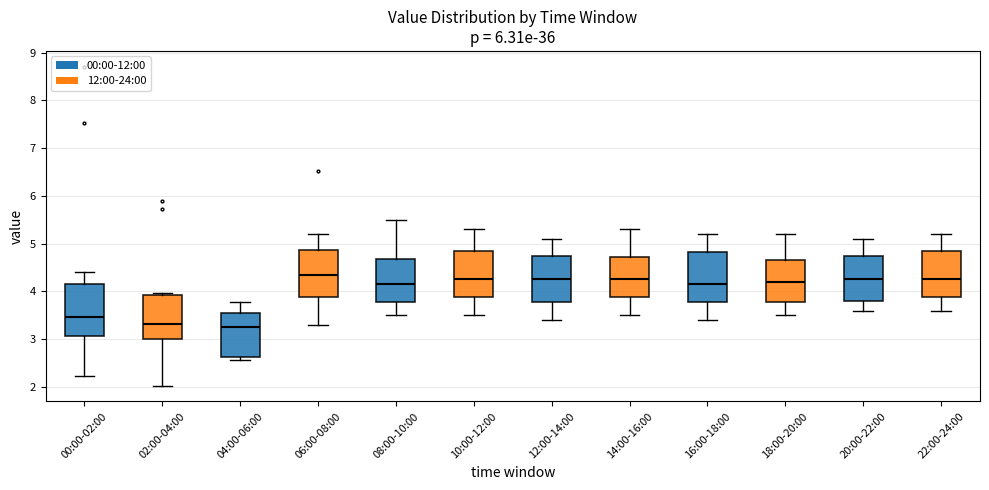

Reading left to right, transcribe this box plot: for each box, give where its median line is, the range the box spans, and where its two whiskers end, as read against the y-axis. The values are not printed on the chart, so give them approximately, as read against the axis.

00:00-02:00: median 3.5, box 3.1 to 4.2, whiskers 2.2 to 4.4
02:00-04:00: median 3.3, box 3.0 to 3.9, whiskers 2.0 to 4.0
04:00-06:00: median 3.3, box 2.6 to 3.5, whiskers 2.6 (just below the box's lower edge) to 3.8
06:00-08:00: median 4.4, box 3.9 to 4.9, whiskers 3.3 to 5.2
08:00-10:00: median 4.2, box 3.8 to 4.7, whiskers 3.5 to 5.5
10:00-12:00: median 4.3, box 3.9 to 4.9, whiskers 3.5 to 5.3
12:00-14:00: median 4.3, box 3.8 to 4.8, whiskers 3.4 to 5.1
14:00-16:00: median 4.3, box 3.9 to 4.7, whiskers 3.5 to 5.3
16:00-18:00: median 4.2, box 3.8 to 4.8, whiskers 3.4 to 5.2
18:00-20:00: median 4.2, box 3.8 to 4.7, whiskers 3.5 to 5.2
20:00-22:00: median 4.3, box 3.8 to 4.8, whiskers 3.6 to 5.1
22:00-24:00: median 4.3, box 3.9 to 4.9, whiskers 3.6 to 5.2